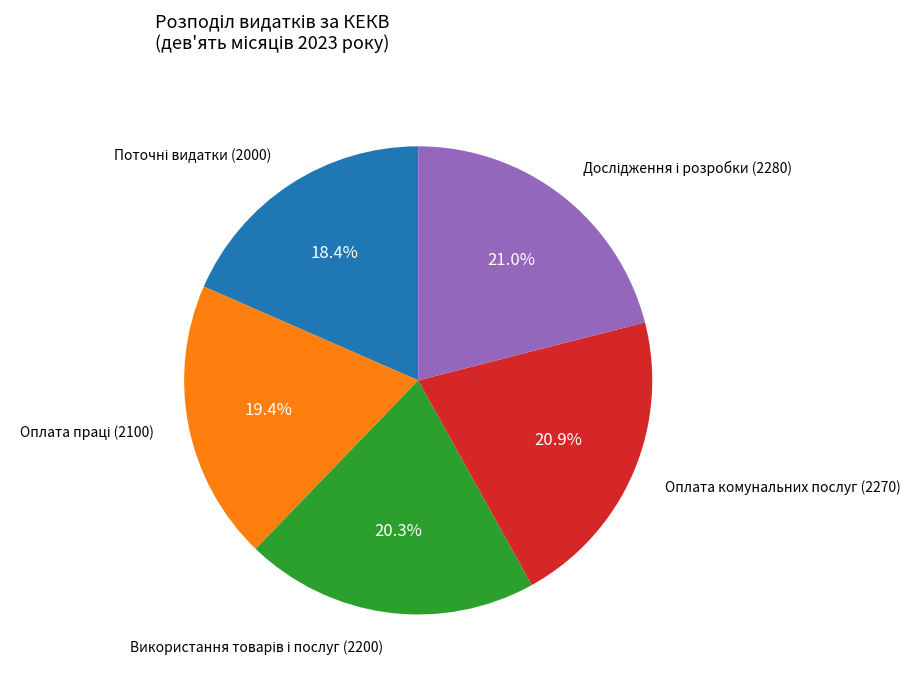

Is there any slice that represents more than half of the pie?

No